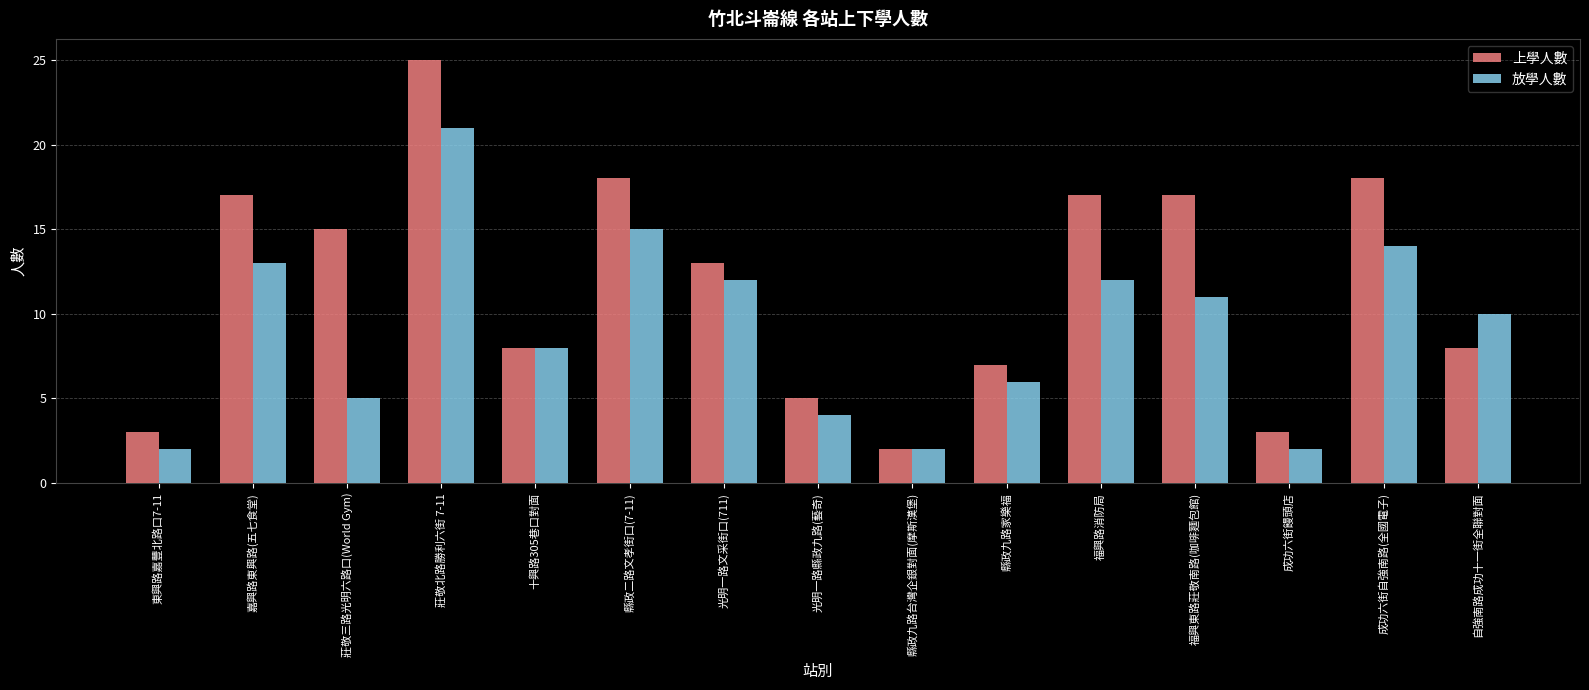

What is the sum of all 放學人數 values?

137